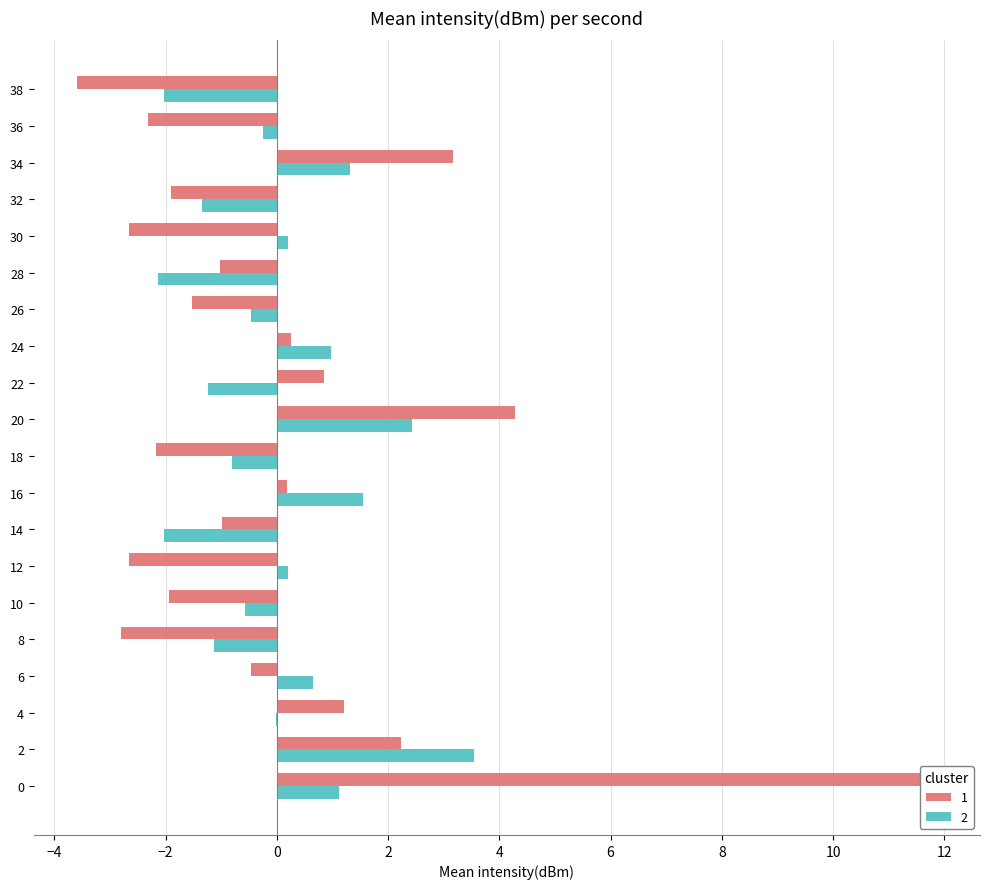

Which series has the largest range (max minus min)?

1